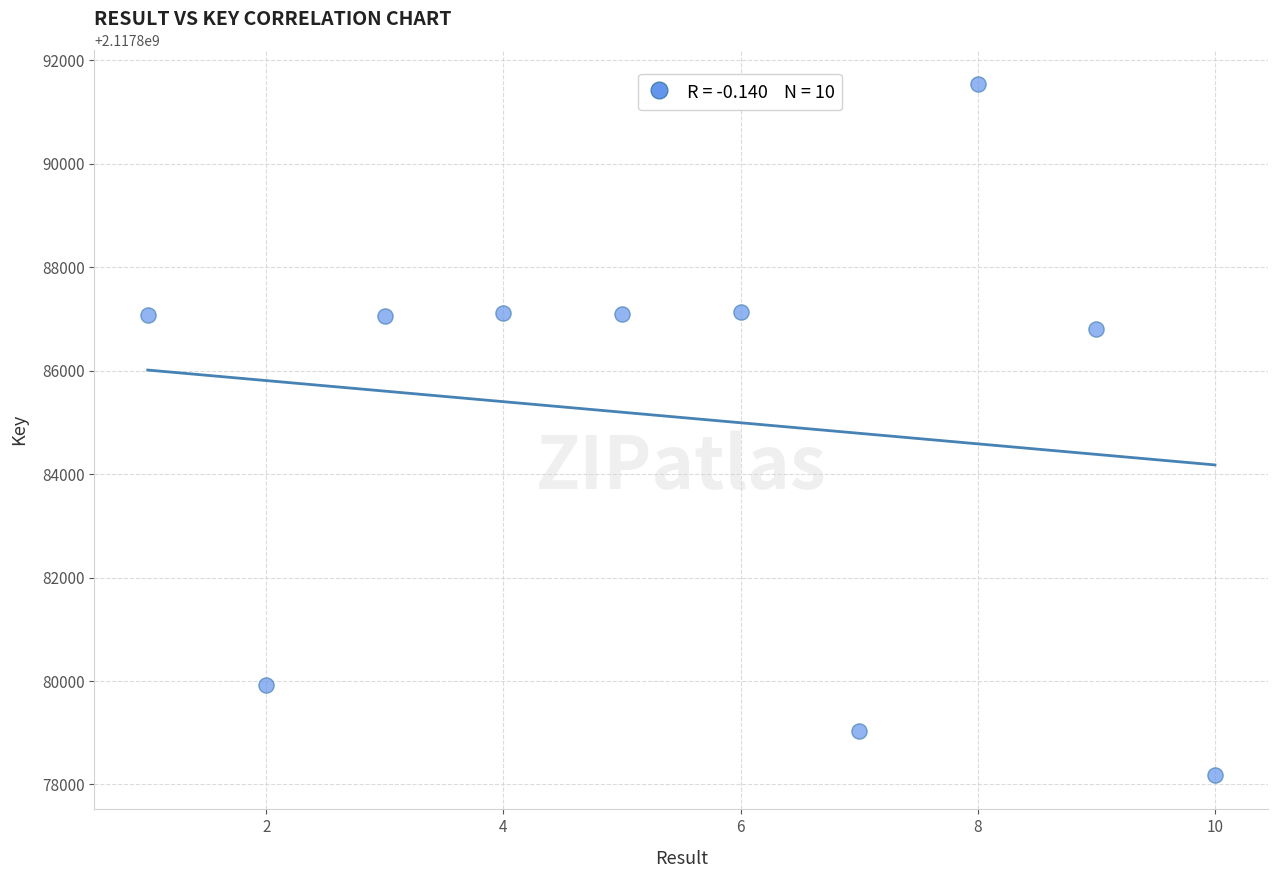

What is the range of X values (max minus min)?

9